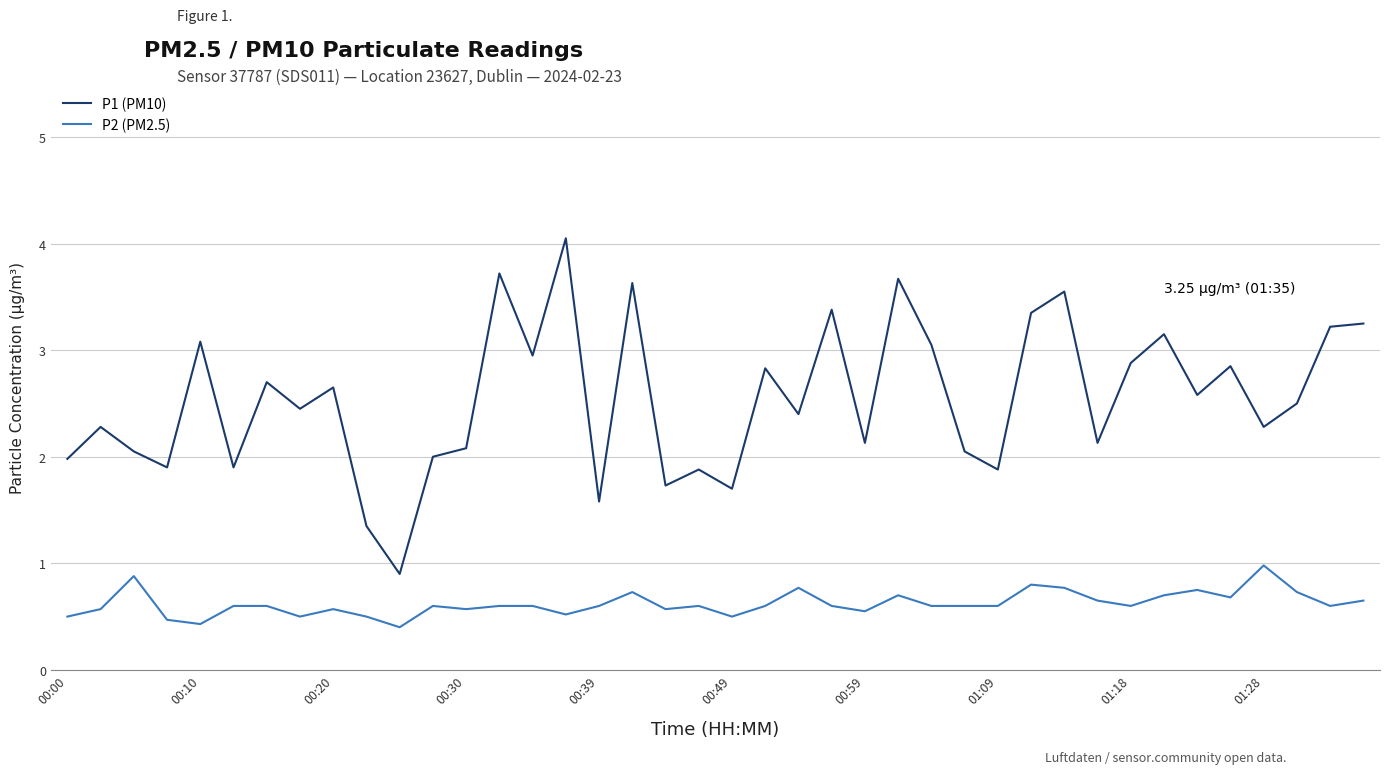

Which series has the largest total across all categories?

P1 (PM10)